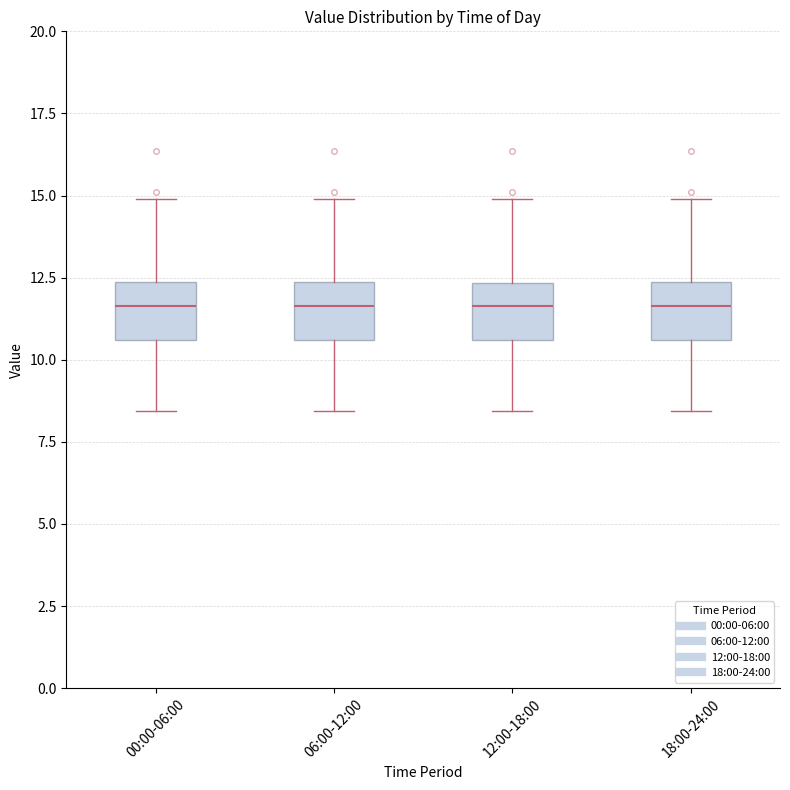

Reading left to right, read every box against the y-axis: the position of its median line, the range the box covers, and the ends of its whiskers. The values are not printed on the chart, so give them approximately, as read against the axis.

00:00-06:00: median 11.5, box 10.5 to 12.5, whiskers 8.5 to 15.0
06:00-12:00: median 11.5, box 10.5 to 12.5, whiskers 8.5 to 15.0
12:00-18:00: median 11.5, box 10.5 to 12.5, whiskers 8.5 to 15.0
18:00-24:00: median 11.5, box 10.5 to 12.5, whiskers 8.5 to 15.0